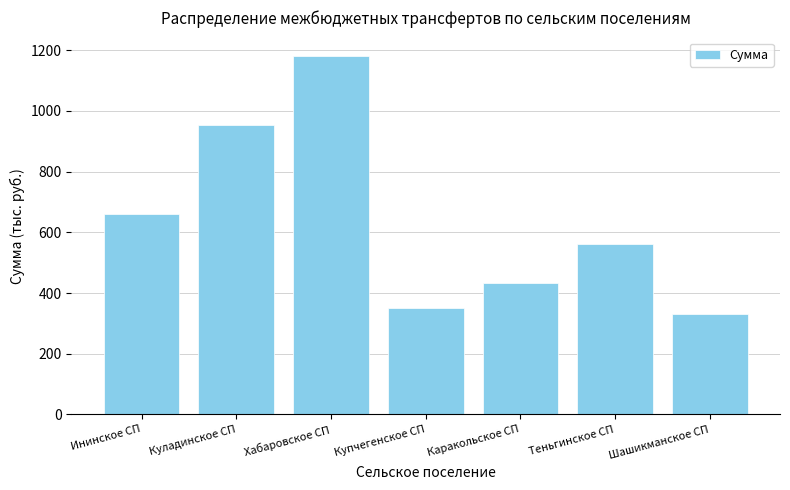

Reading left to right, list all the values displayed in this chart.

Ининское СП=659.9	Куладинское СП=952.0	Хабаровское СП=1182.0	Купчегенское СП=352.0	Каракольское СП=434.0	Теньгинское СП=560.0	Шашикманское СП=330.0